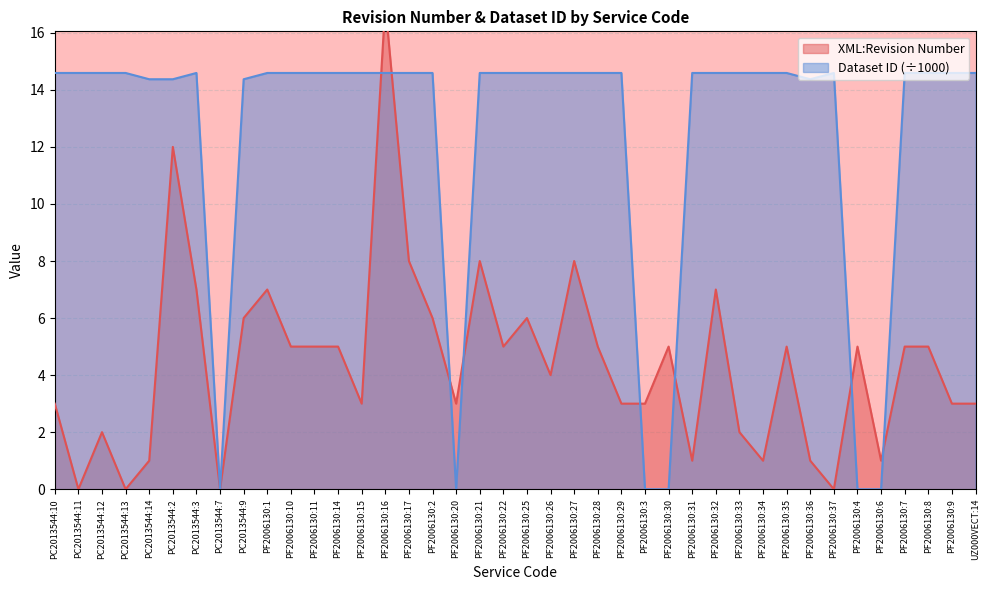

The value of Dataset ID at PF2006130:25 is 26.1. True or false?

False